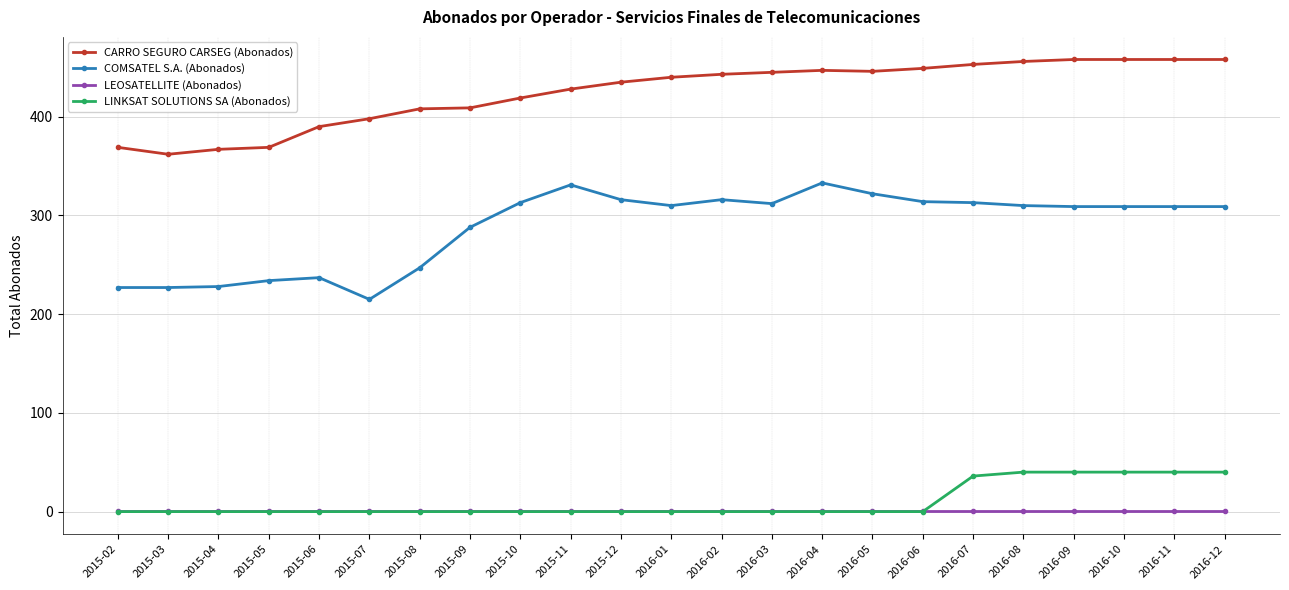

What is the maximum value shown in the chart?

458